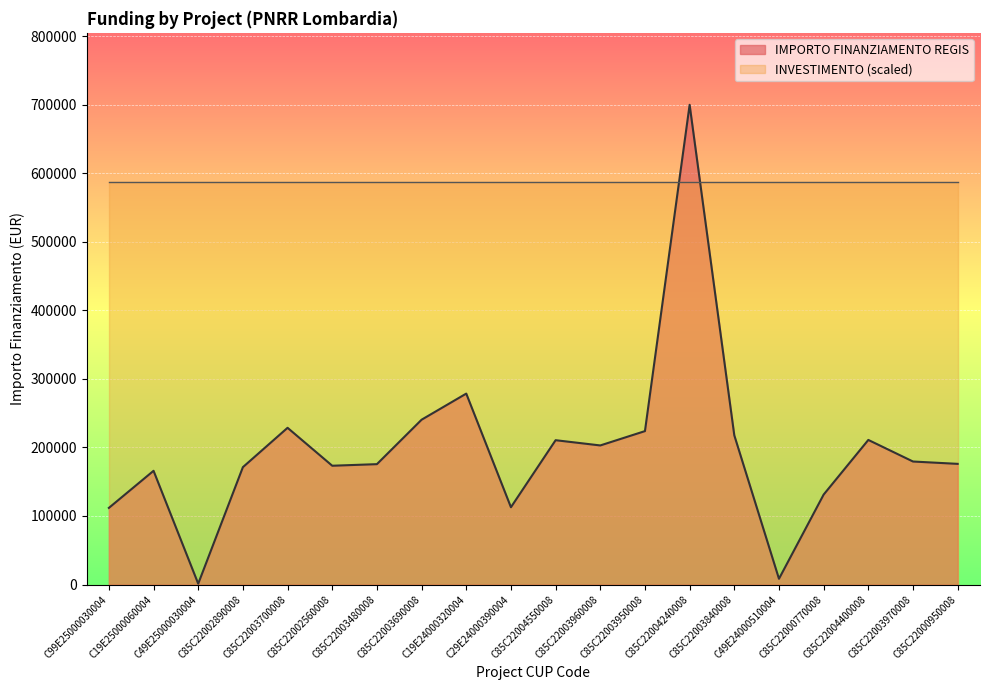

How many points are lower than both their immediate neighbors (excluding endpoints)?

5